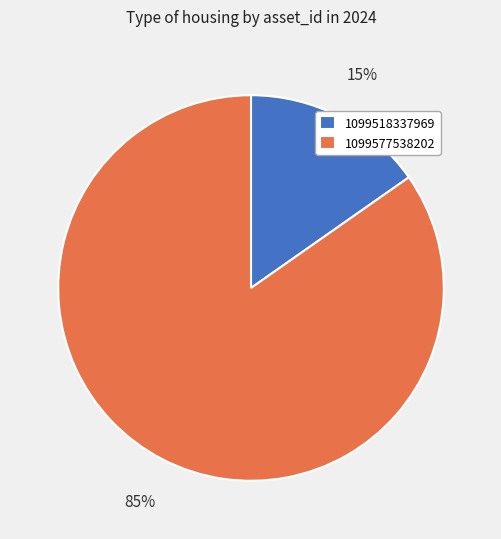

Is the sum of 1099577538202 and 1099518337969 greater than half?

Yes